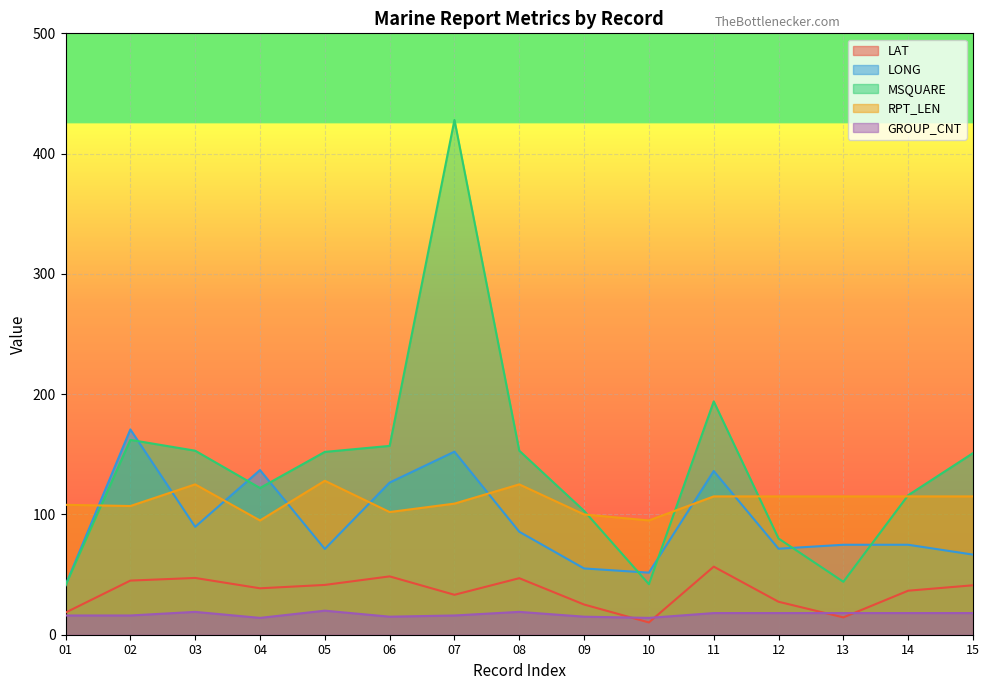

Rank the categories by LONG value from highest to lowest.

02, 07, 04, 11, 06, 03, 08, 13, 14, 12, 05, 15, 09, 10, 01